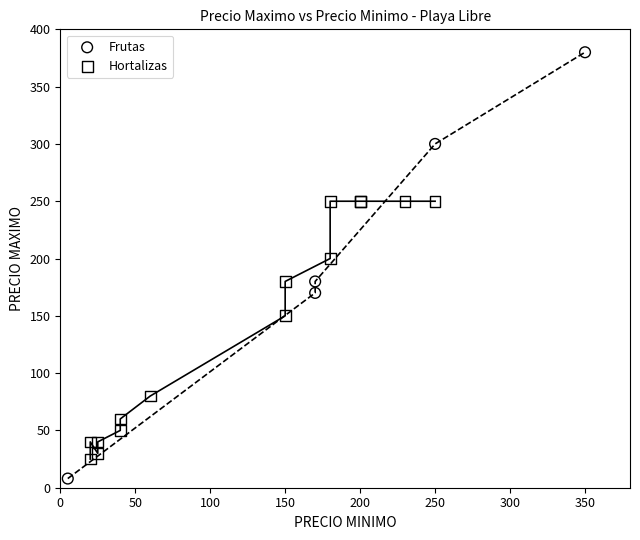

Which series reaches the maximum Y coordinate?

Frutas